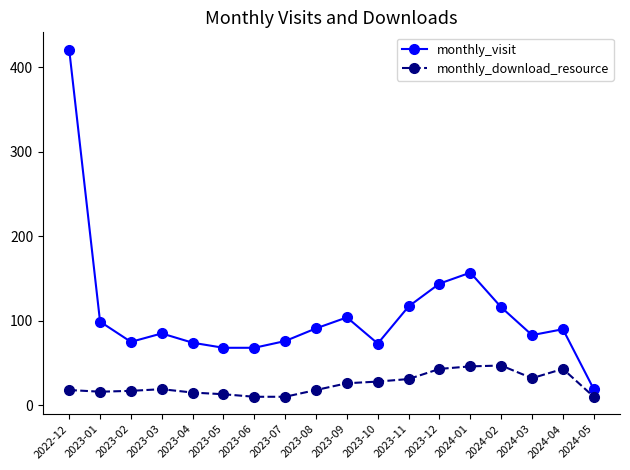

At which category does monthly_visit reach its first local peak?

2023-03